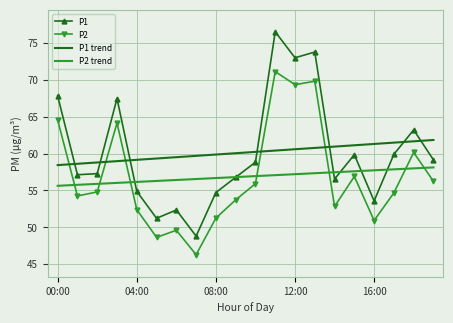

True or false: P1 trend and P2 cross at least once.

True